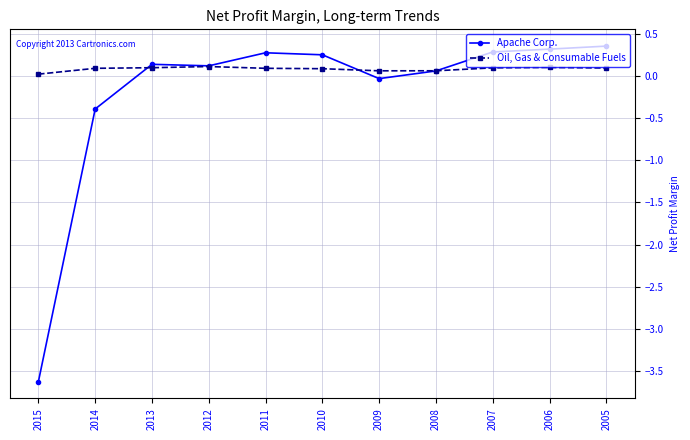

What is the value of the Oil, Gas & Consumable Fuels point at the 5th from the left?

0.1